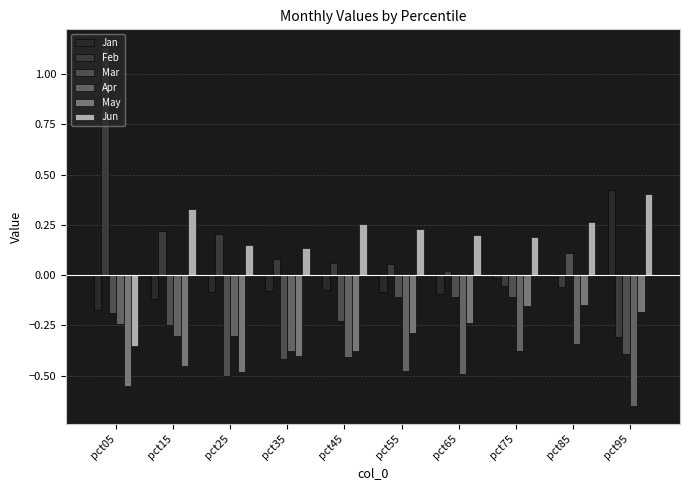

Which series has the largest total across all categories?

Jun